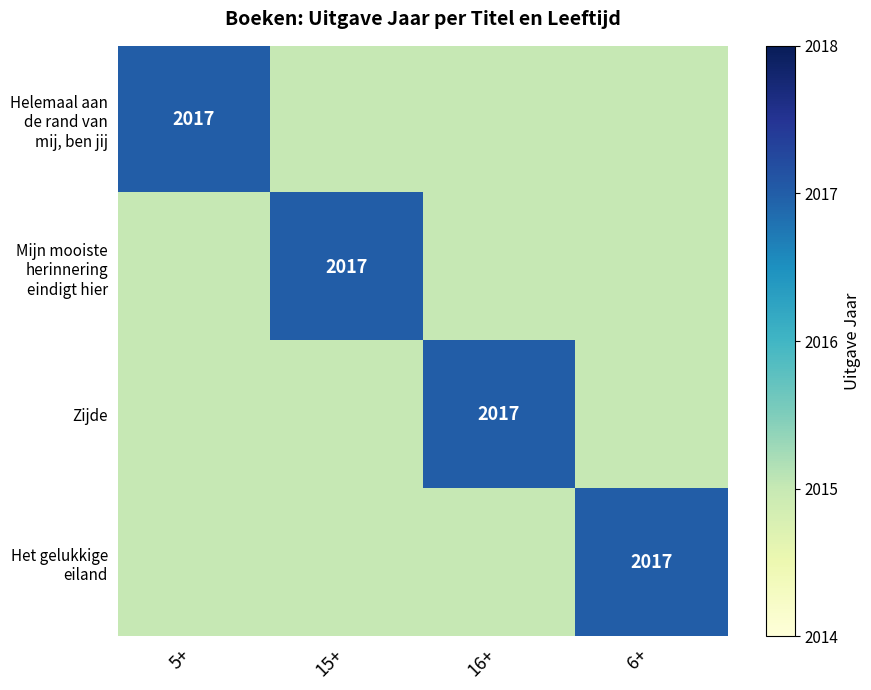

How many data points does each series have?

4